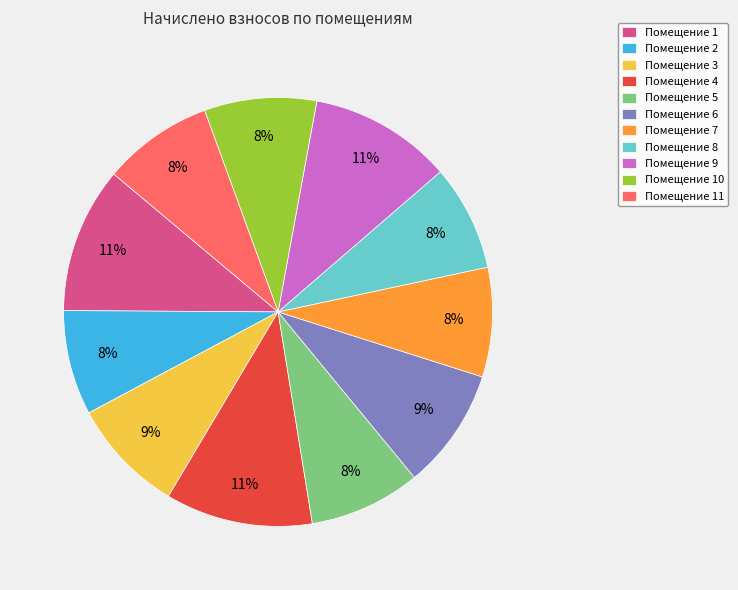

Is it true that Помещение 7 is 8% of the pie?

True